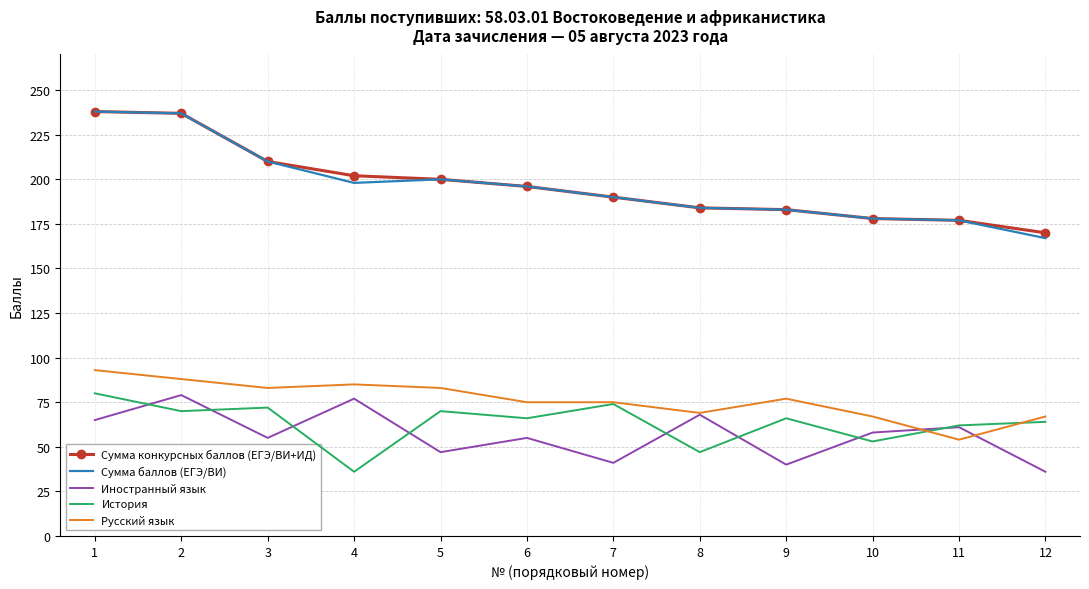

The value of Сумма баллов (ЕГЭ/ВИ) at 9 is 287. True or false?

False